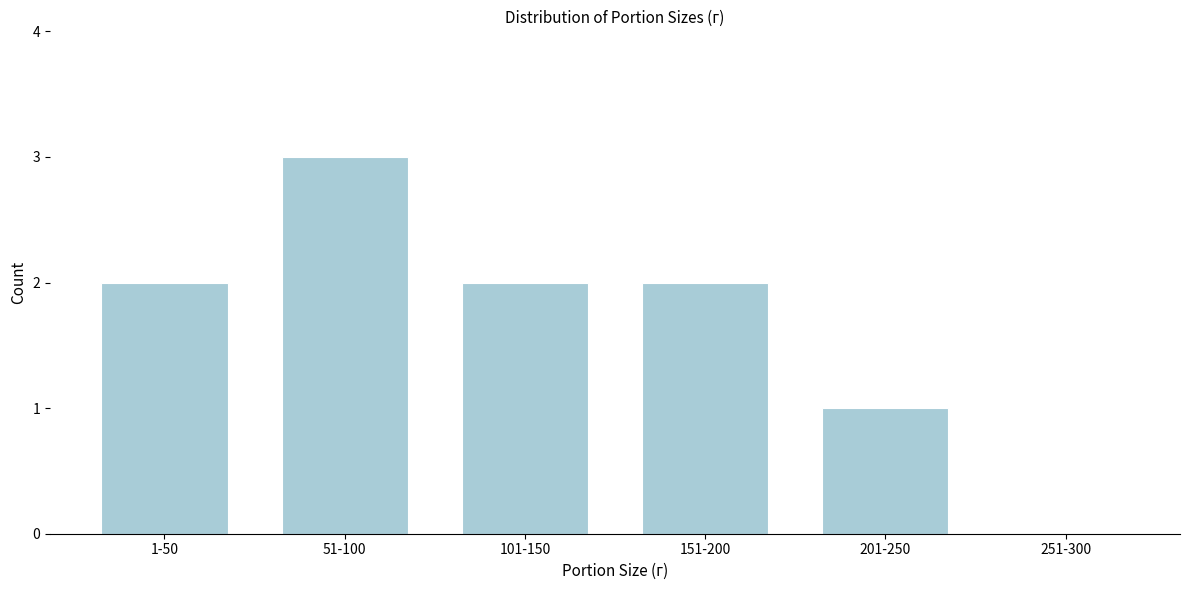

Reading right to left, what are all the values shown in this chart?

251-300=0	201-250=1	151-200=2	101-150=2	51-100=3	1-50=2